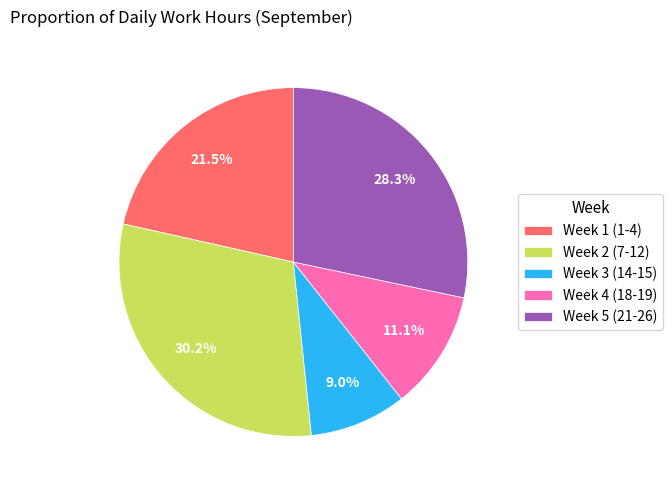

What percentage is NOT represented by Week 5 (21-26)?

71.7%